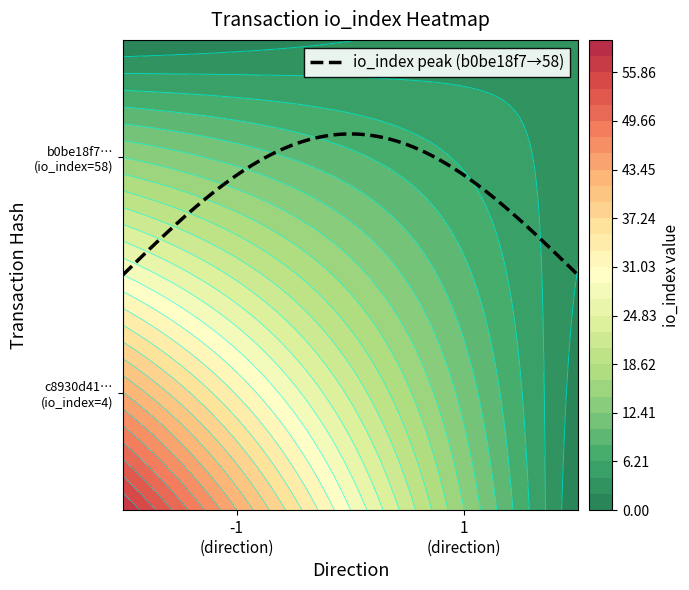

Reading right to left, transcribe all the data shown in this chart.

b0be18f7879475230ef7f6a2b2a35d76ebf1986: 58	-1
c8930d414c3bd522960ebb621a7010cdeda00a5: 4	1